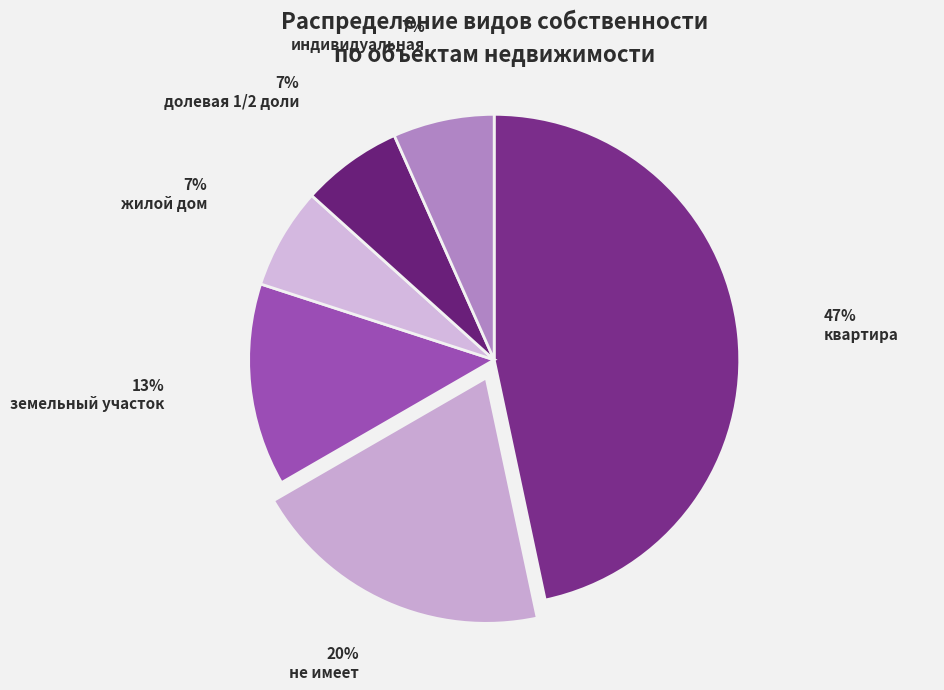

How many segments does this pie chart have?

6